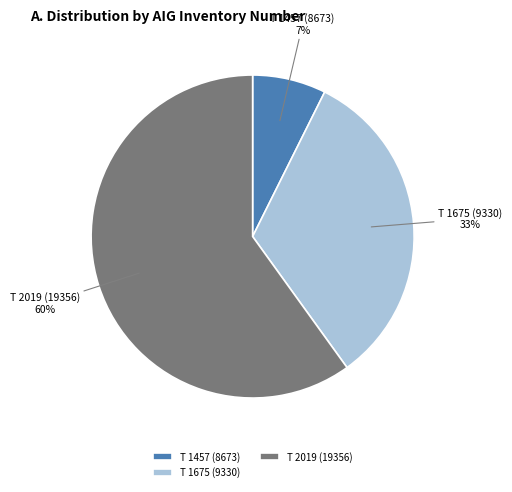

How many segments does this pie chart have?

3